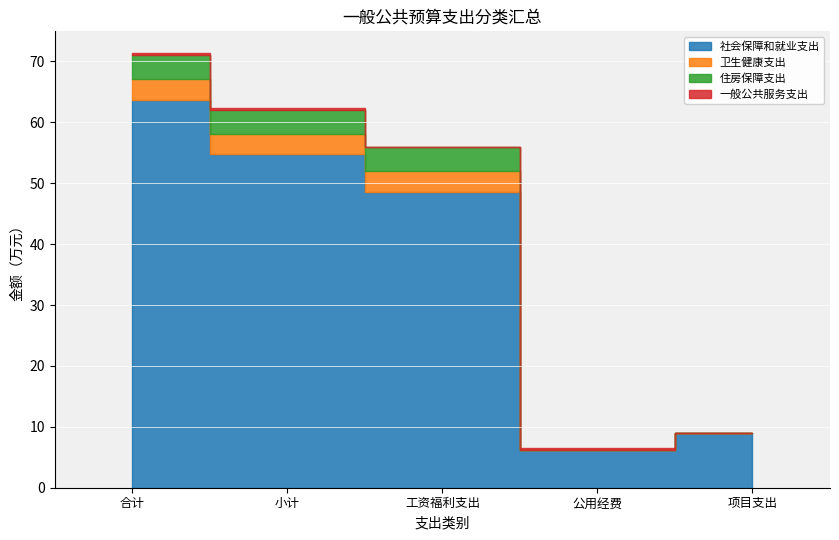

What are all the series names shown in the legend?

社会保障和就业支出, 卫生健康支出, 住房保障支出, 一般公共服务支出